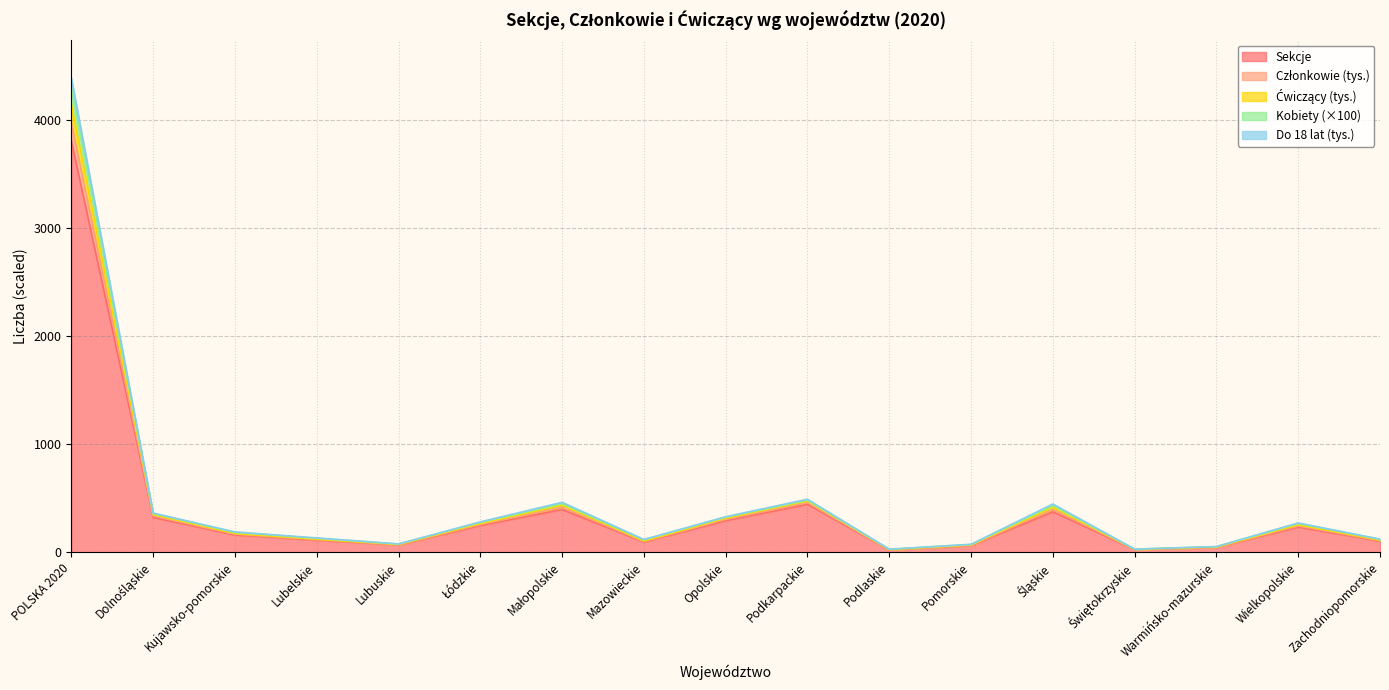

What position from the right is Lubelskie?

14